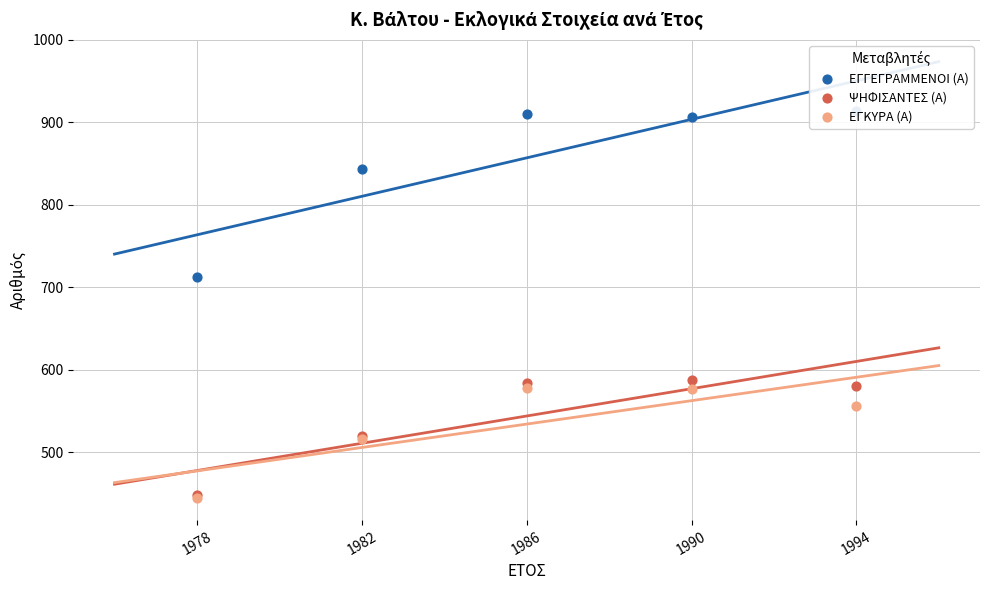

At which category is the sum across all series the highest?

1986